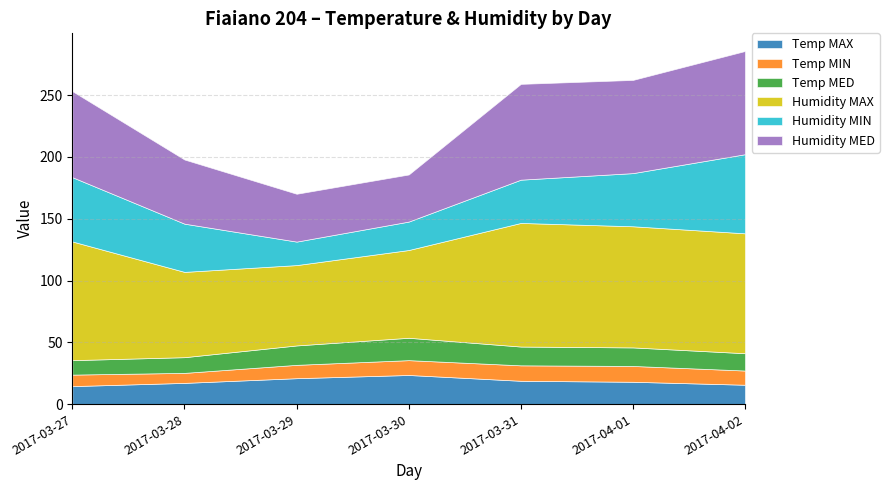

How many data points in Humidity MIN are less than 39?

3